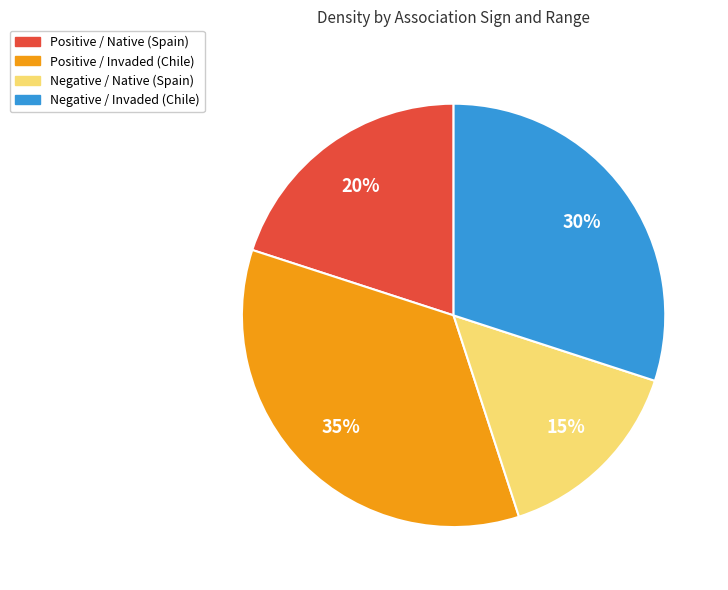

What is the largest slice in the pie chart?

Positive / Invaded (Chile)